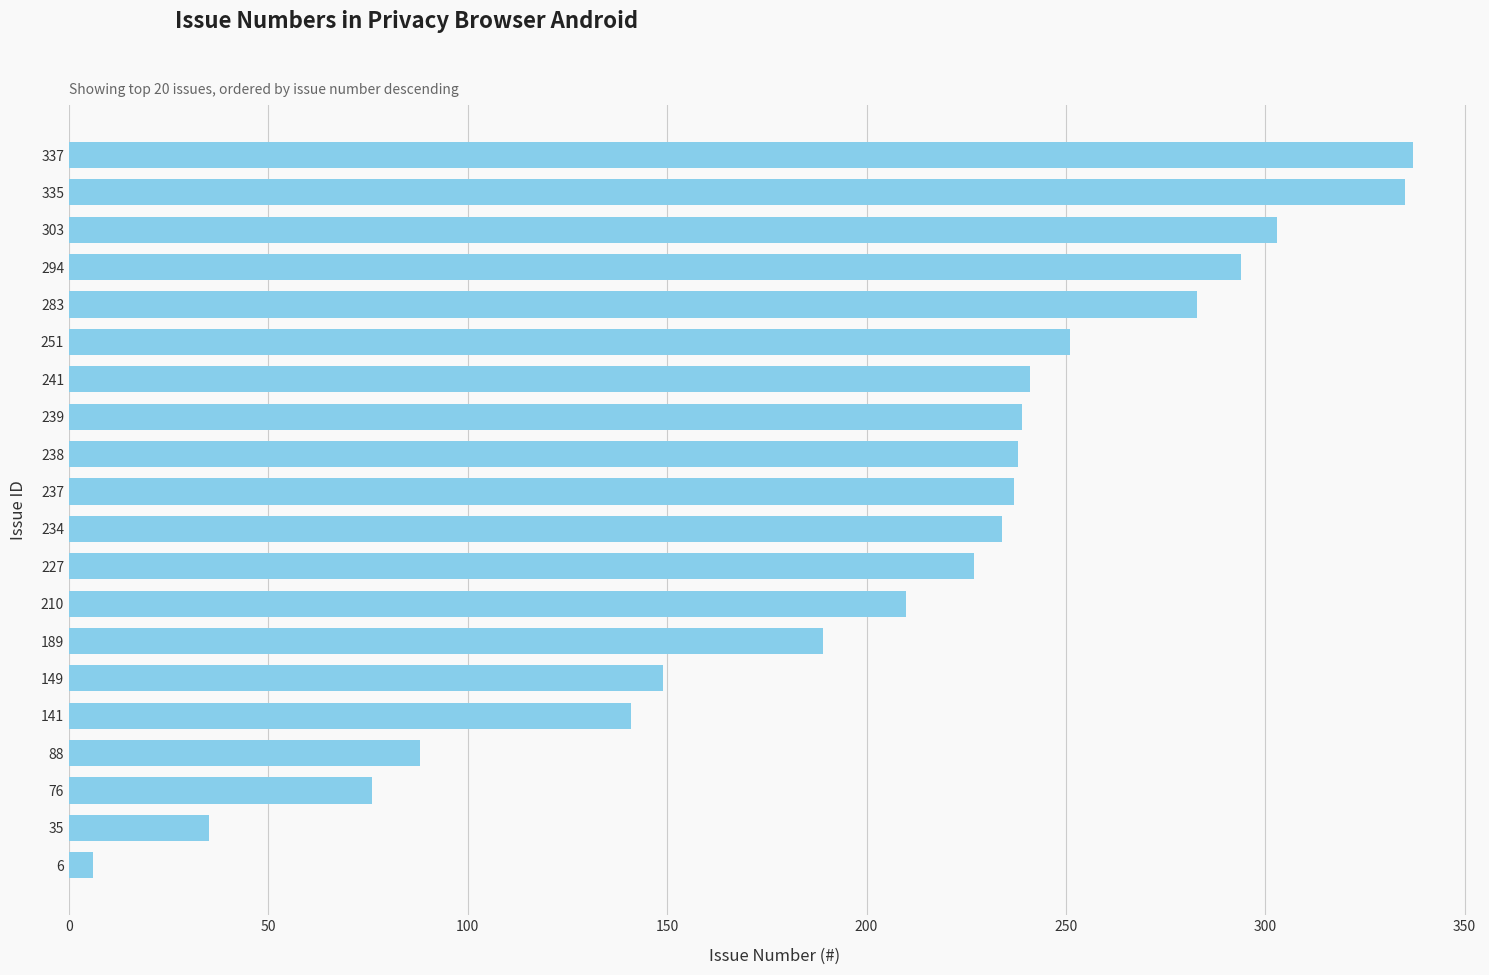

Approximately how many times larger is the value at 141 compared to 234?

0.6